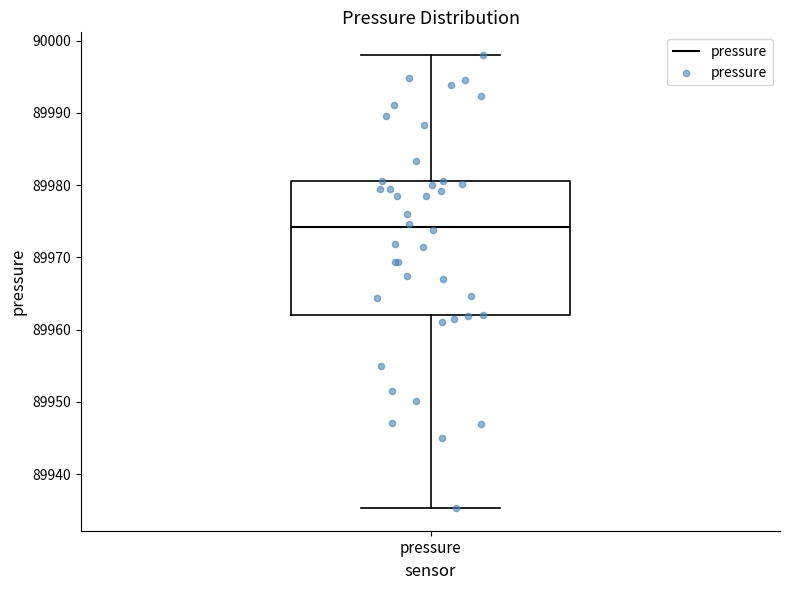

Transcribe this box plot: give where the median line is, the range the box spans, and where the two whiskers end, as read against the y-axis. The values are not printed on the chart, so give them approximately, as read against the axis.

median 89974, box 89962 to 89981, whiskers 89935 to 89998